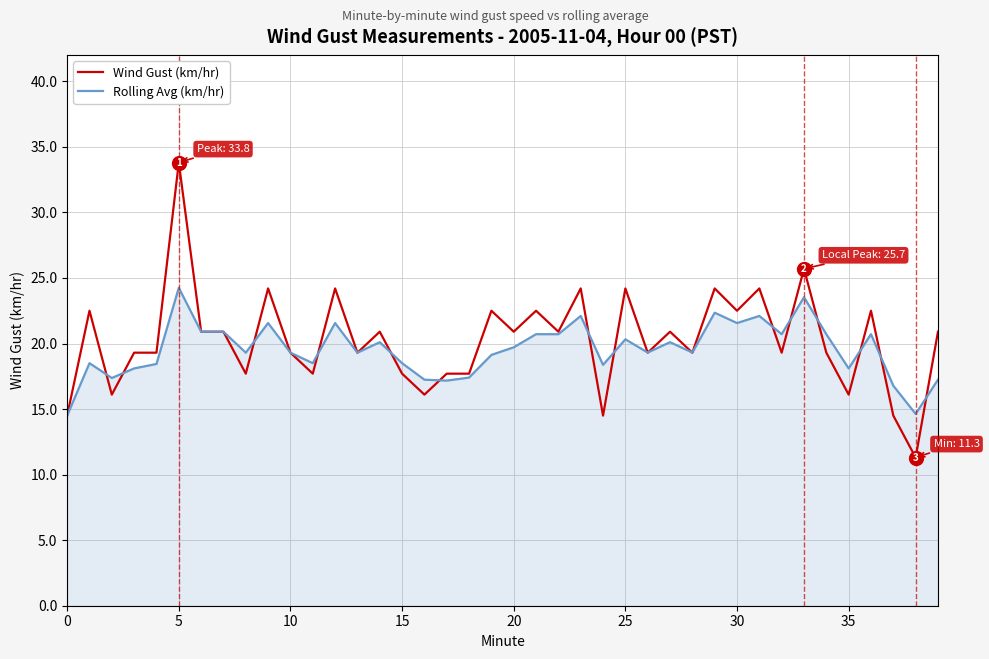

What are all the series names shown in the legend?

Wind Gust (km/hr), Rolling Avg (km/hr)